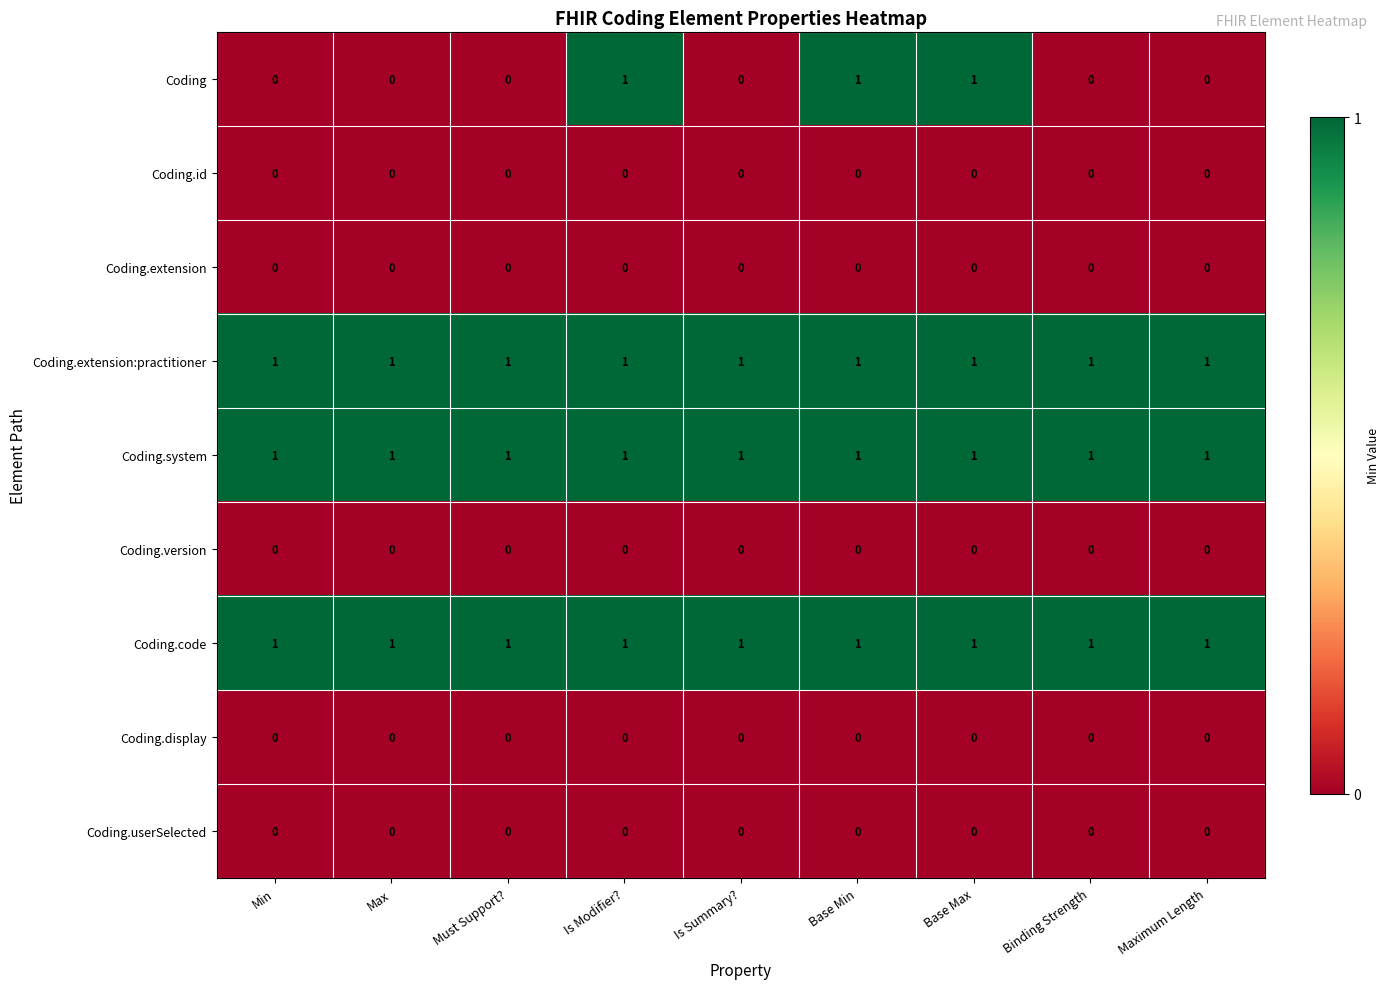

Which series changed the most between Base Min and Maximum Length?

Coding